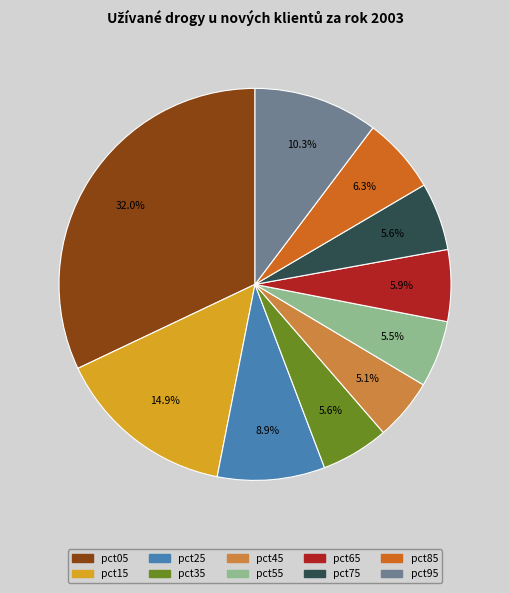

Is the sum of pct55 and pct65 greater than half?

No